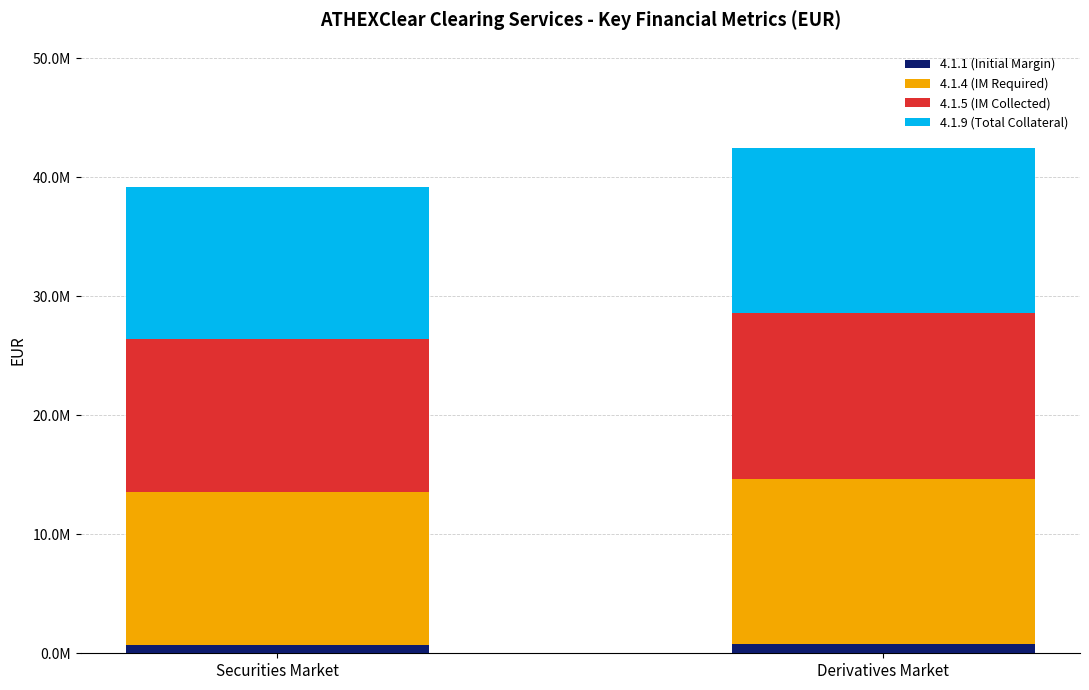

Rank the series by their maximum value, from highest to lowest.

4.1.4 (IM Required), 4.1.5 (IM Collected), 4.1.9 (Total Collateral), 4.1.1 (Initial Margin)